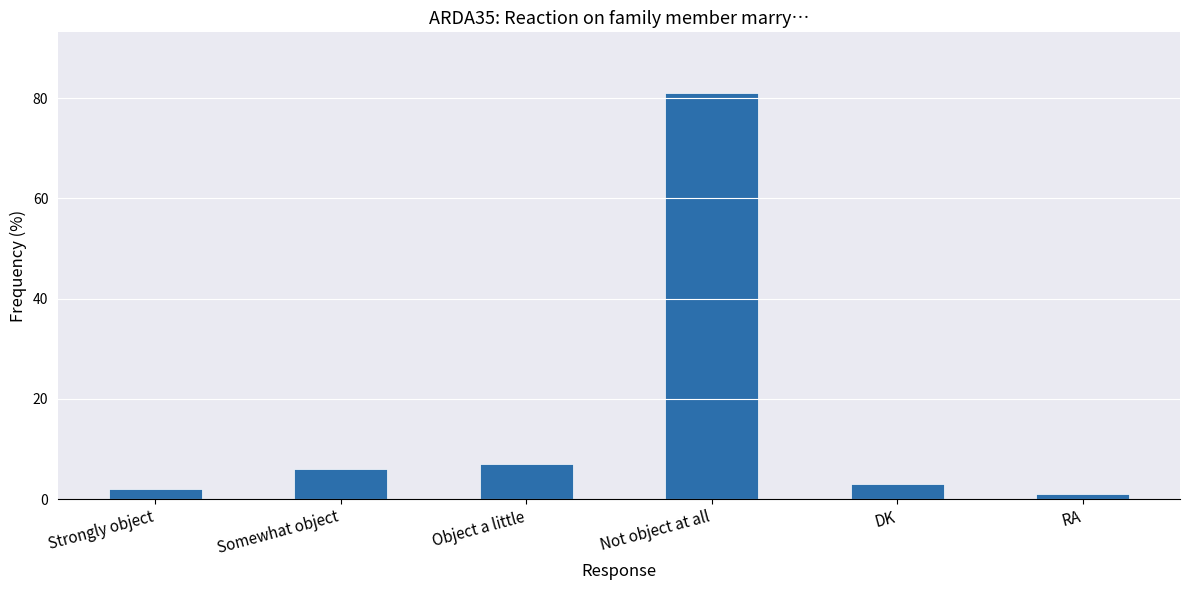

Reading right to left, what are all the values shown in this chart?

RA=1	DK=3	Not object at all=81	Object a little=7	Somewhat object=6	Strongly object=2